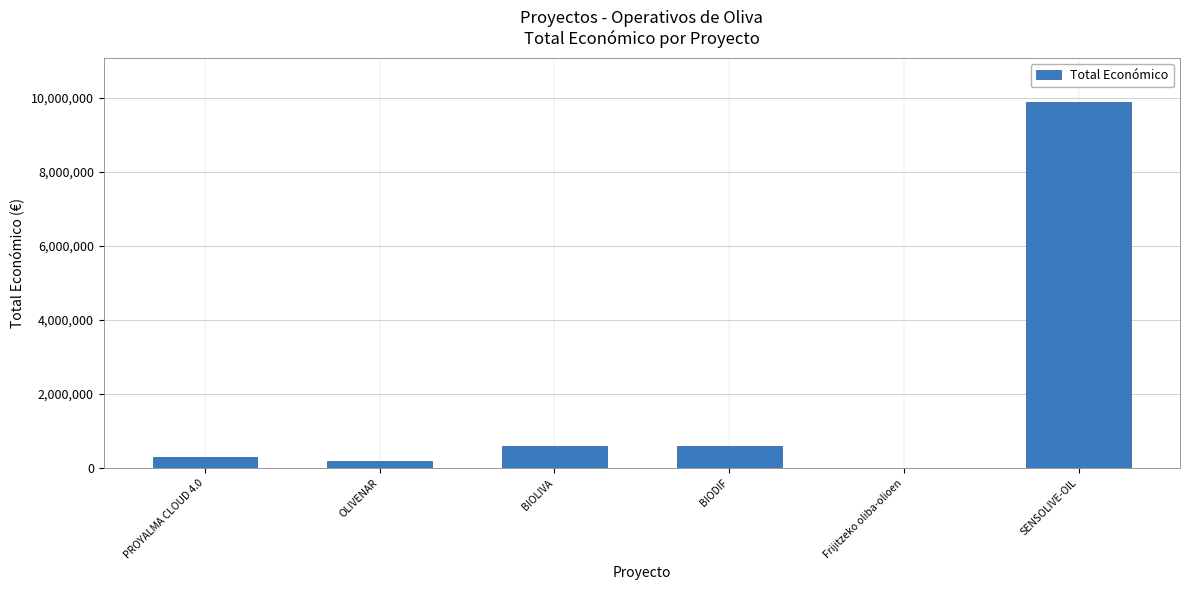

The value at SENSOLIVE-OIL is 9900193. True or false?

True